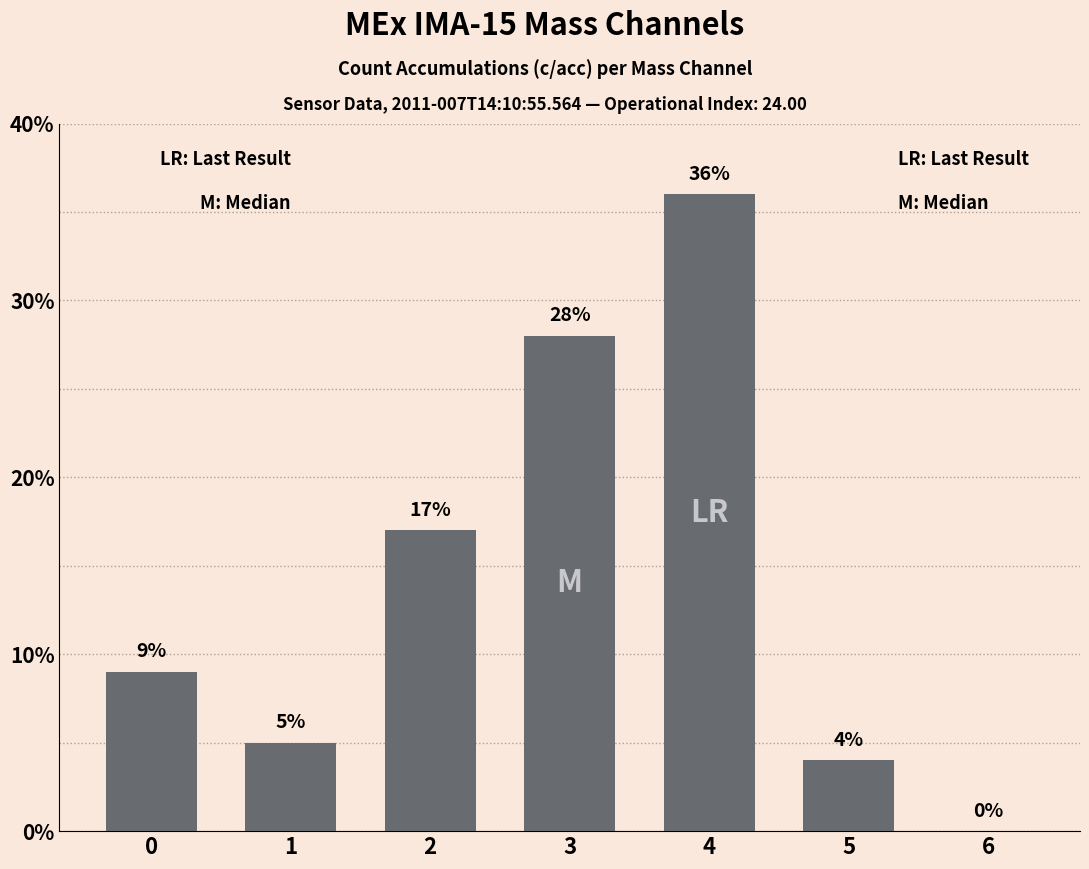

Reading right to left, list all the values displayed in this chart.

0	4	36	28	17	5	9